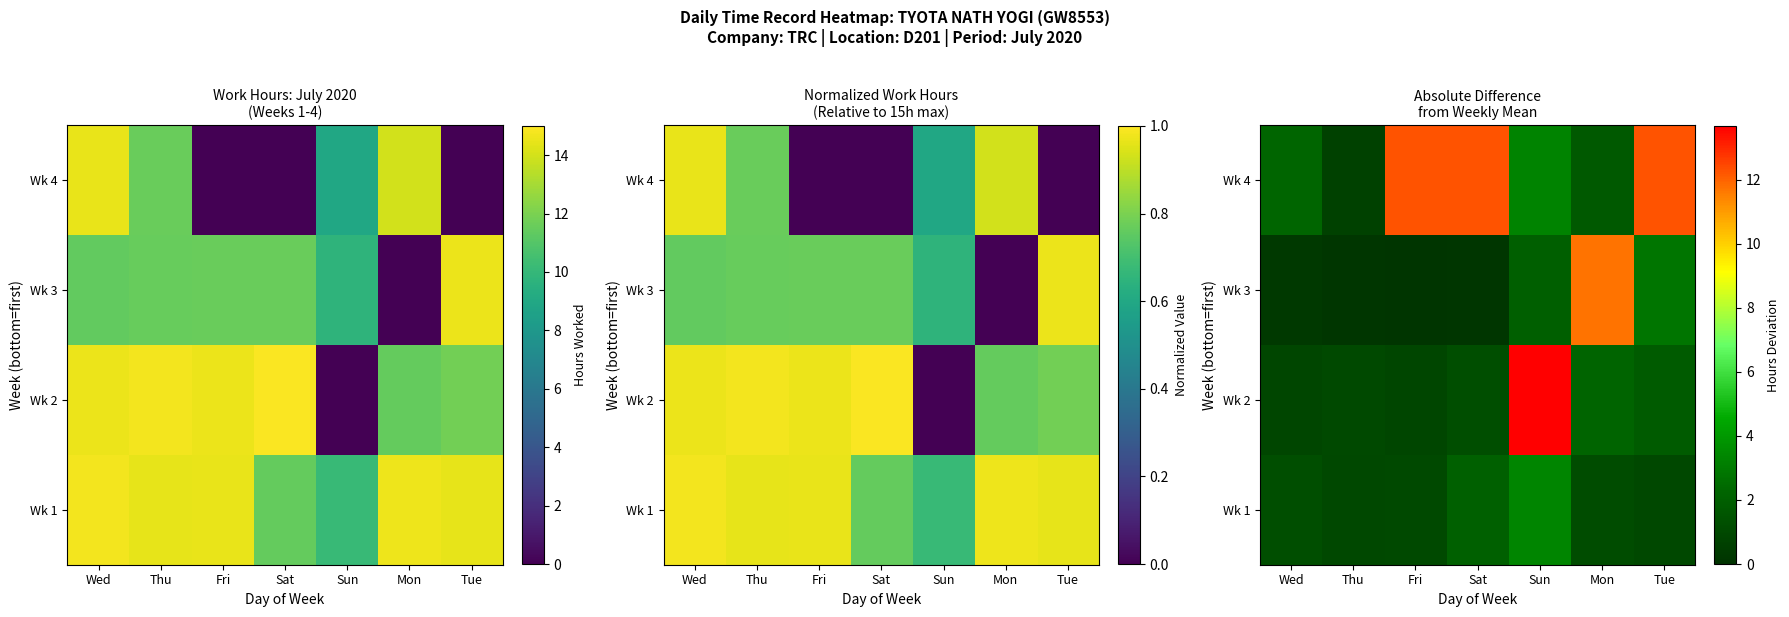

What is the total value across all series at Wed?

4.7